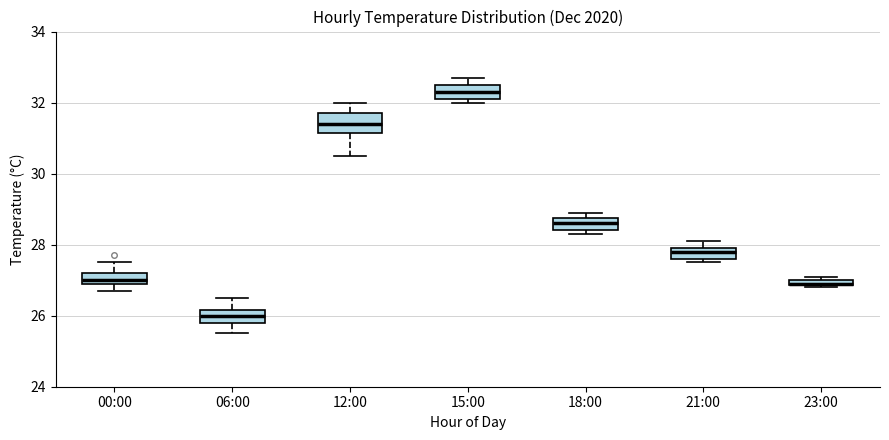

Where is the upper edge of the box for 23:00 on the y-axis? The values are not printed on the chart, so give them approximately, as read against the axis.

27.0